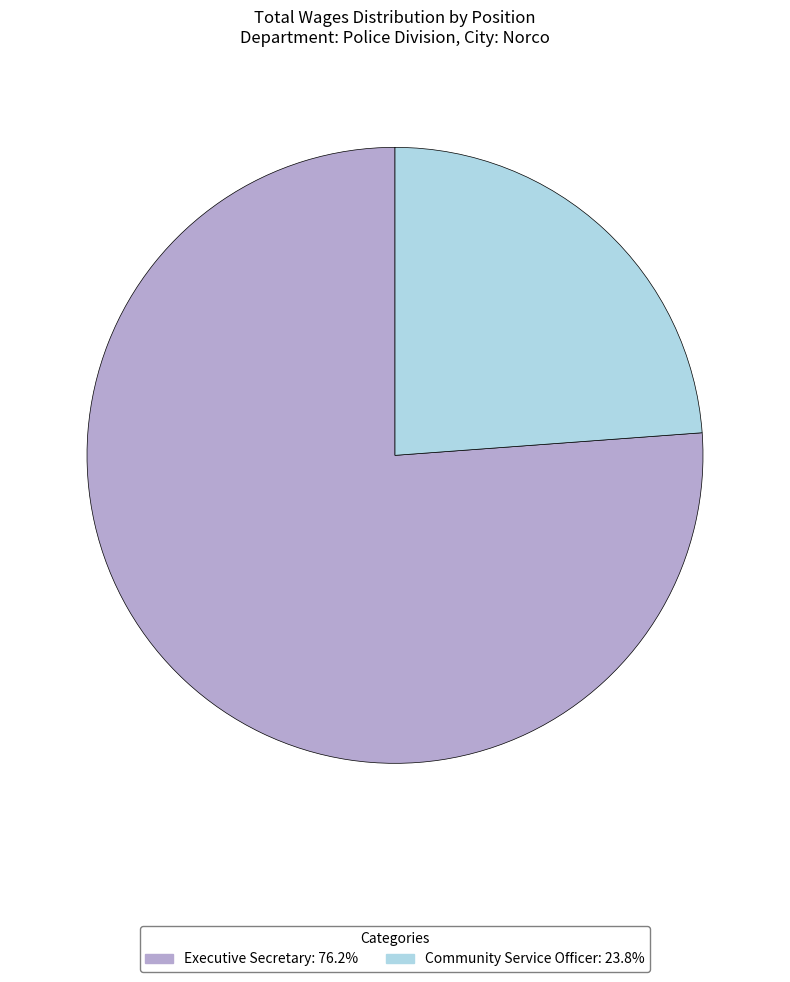

The Community Service Officer slice represents 24% of the pie. True or false?

True